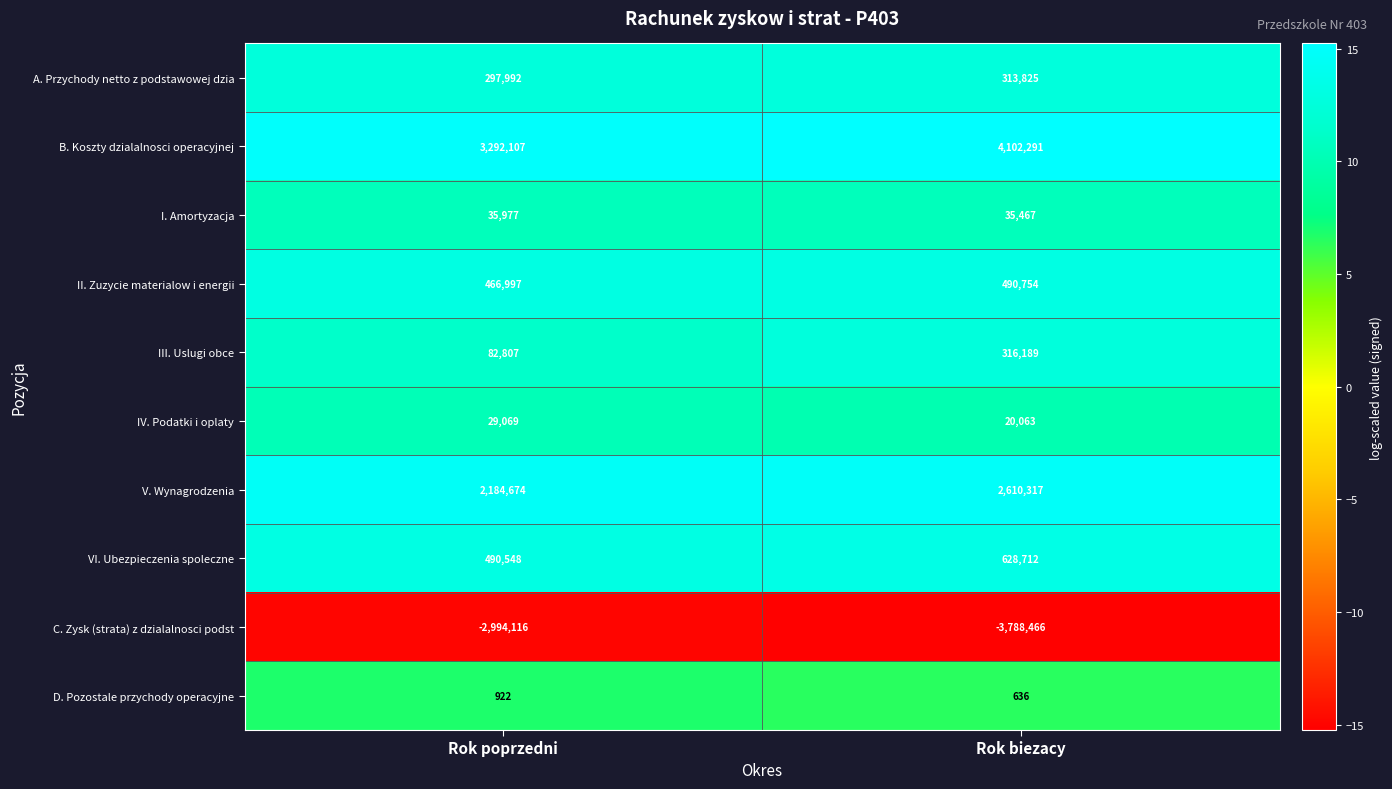

What is the total value across all series at Rok poprzedni?

3886977